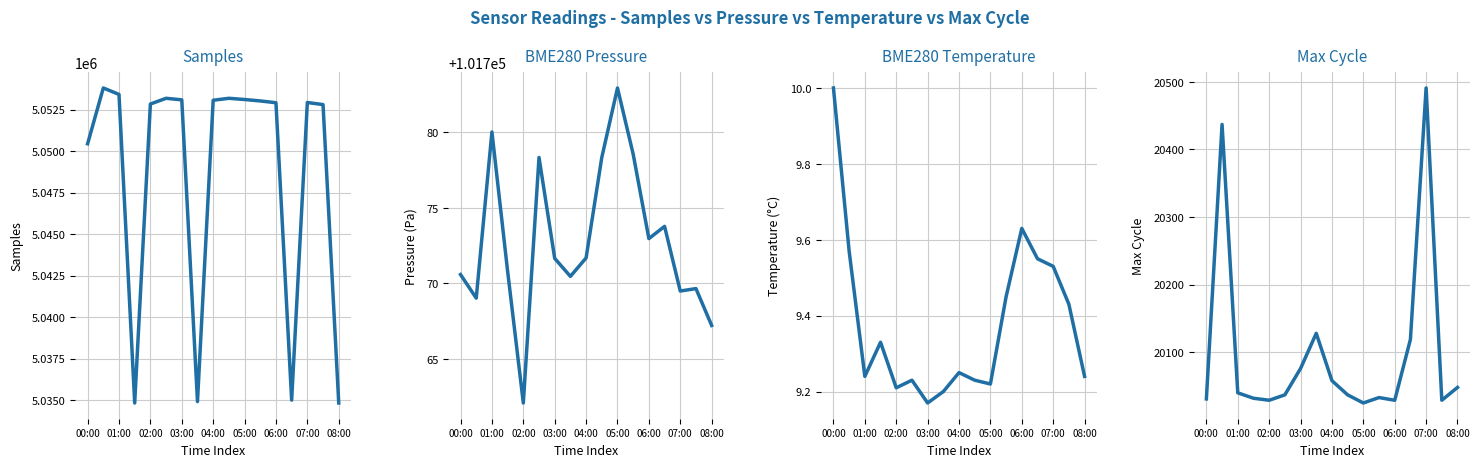

The BME280_pressure series shows 101778.3 at 9. True or false?

True